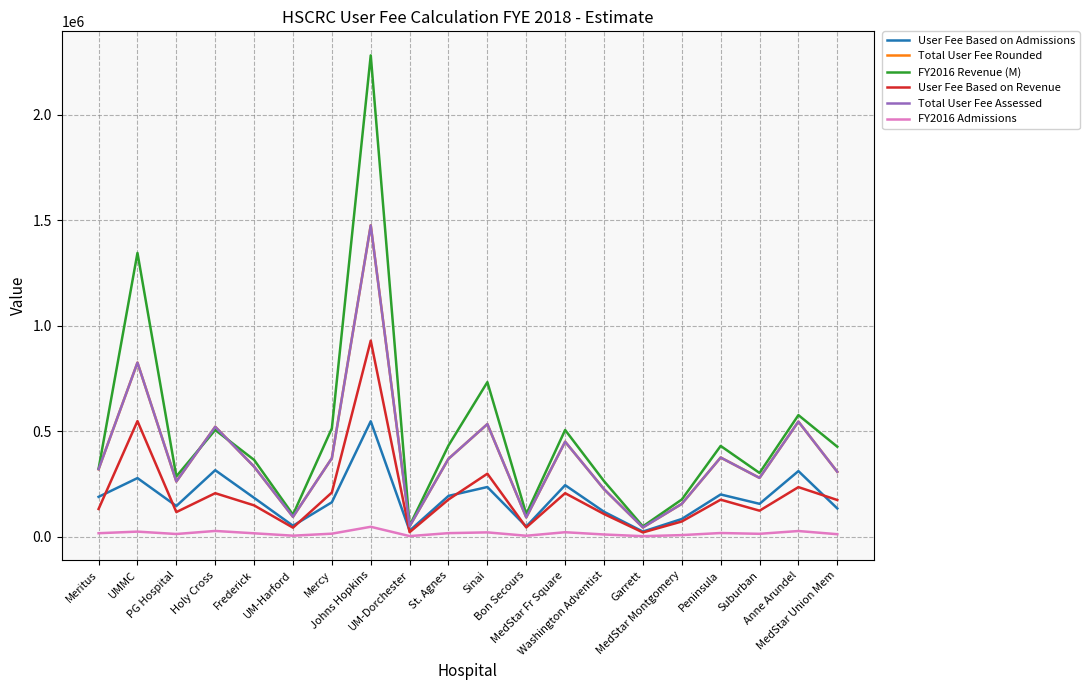

True or false: Total User Fee Assessed has a value of 125294.7 at Mercy.

False